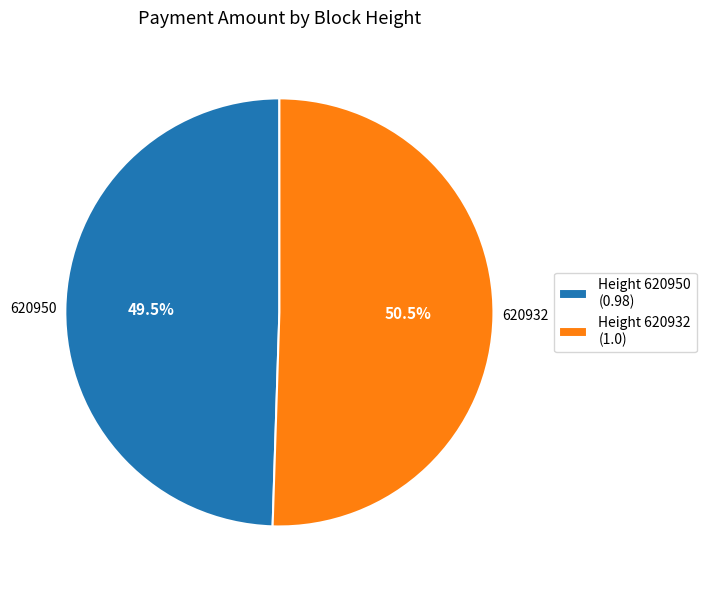

Is 620950 the majority of the pie?

No